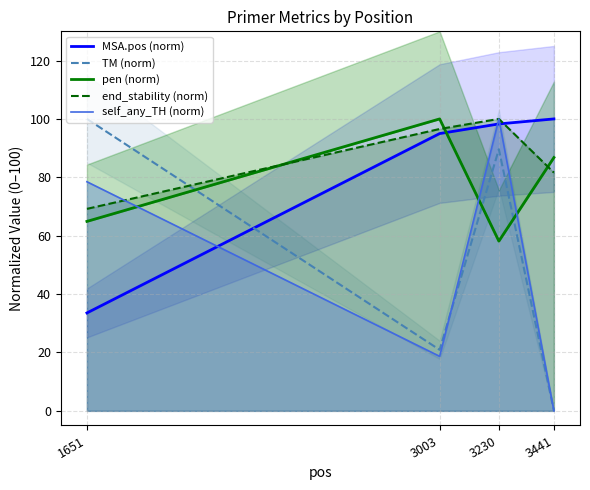

Which category has the highest value in the TM (norm) series?

1651